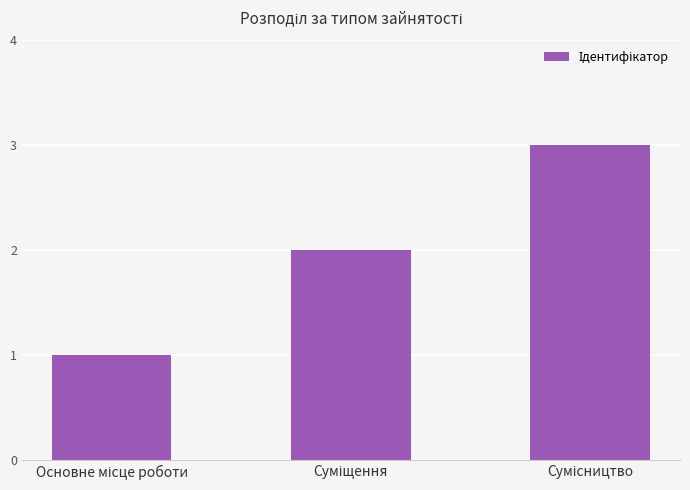

How many bars are there in total?

3